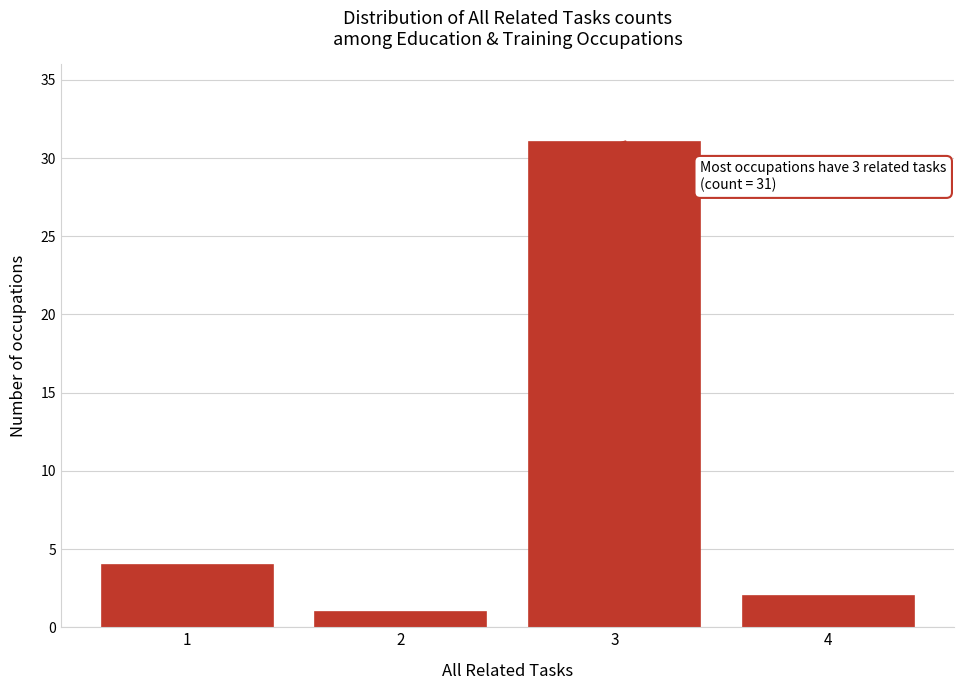

Reading left to right, transcribe all the data shown in this chart.

4	1	31	2